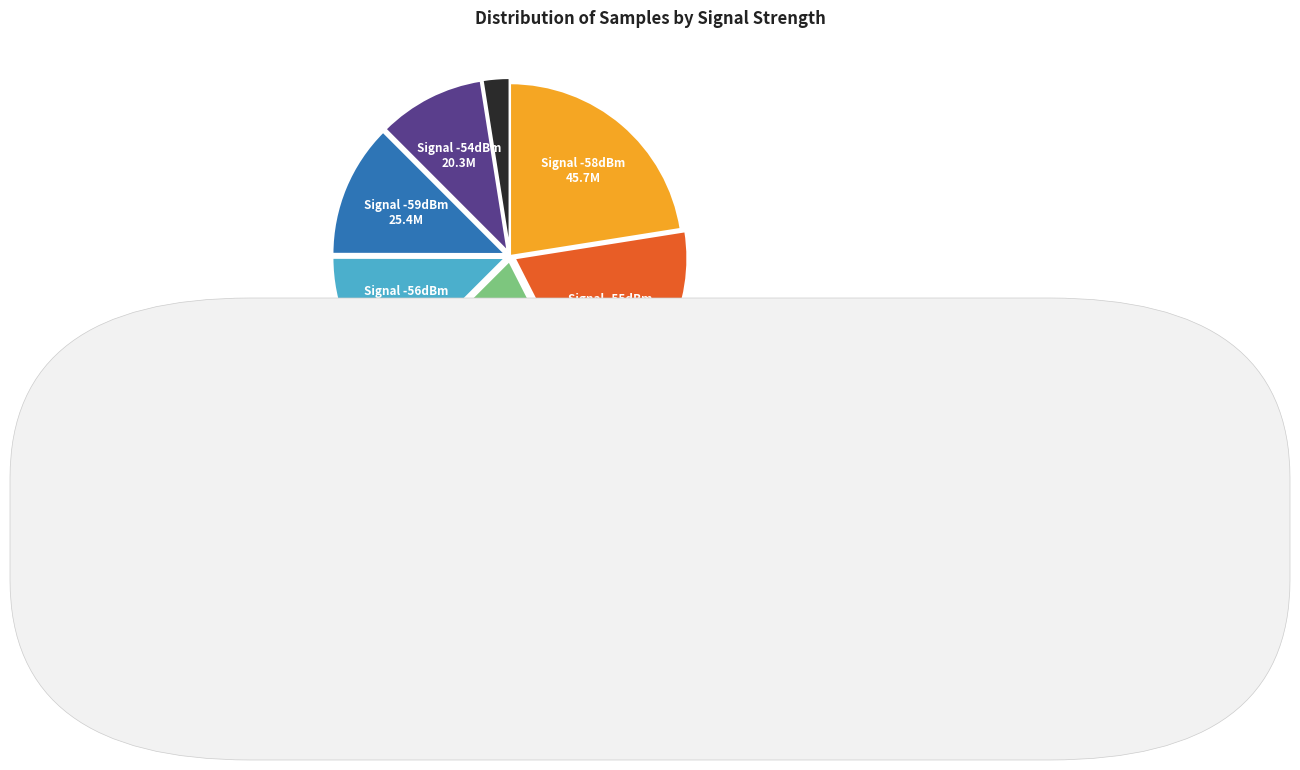

Is there a majority slice in this chart?

No